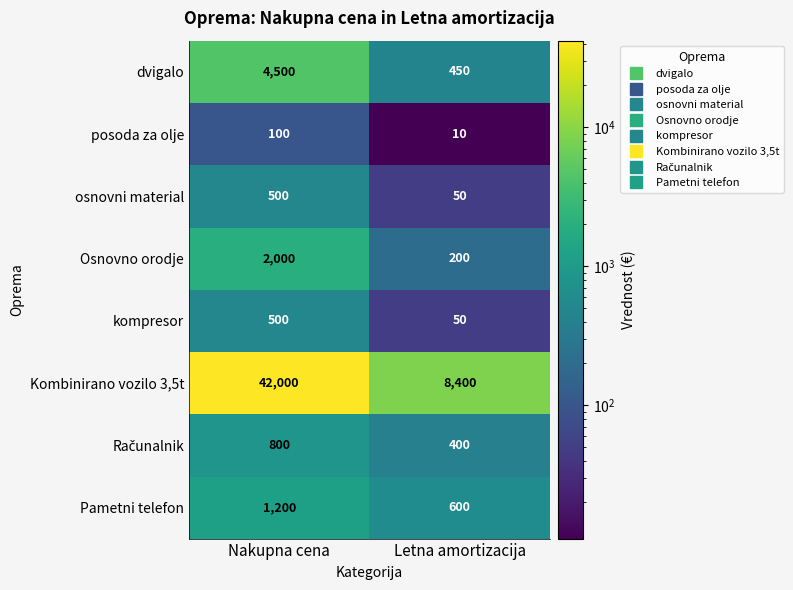

The Osnovno orodje series shows 200 at Letna amortizacija. True or false?

True